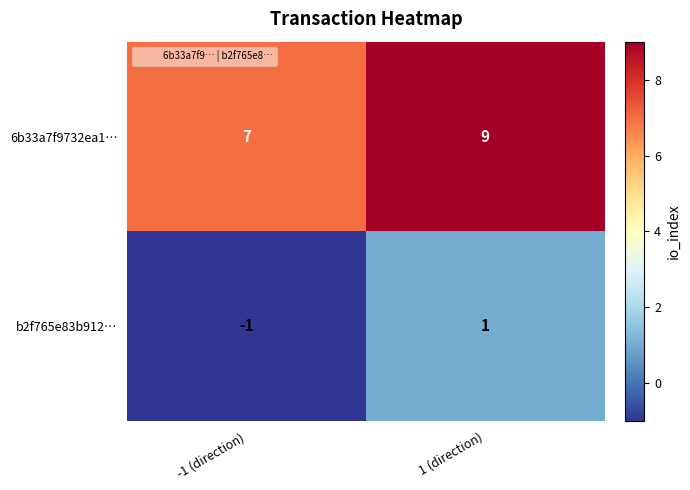

Which series has the largest total across all categories?

6b33a7f9732ea1…